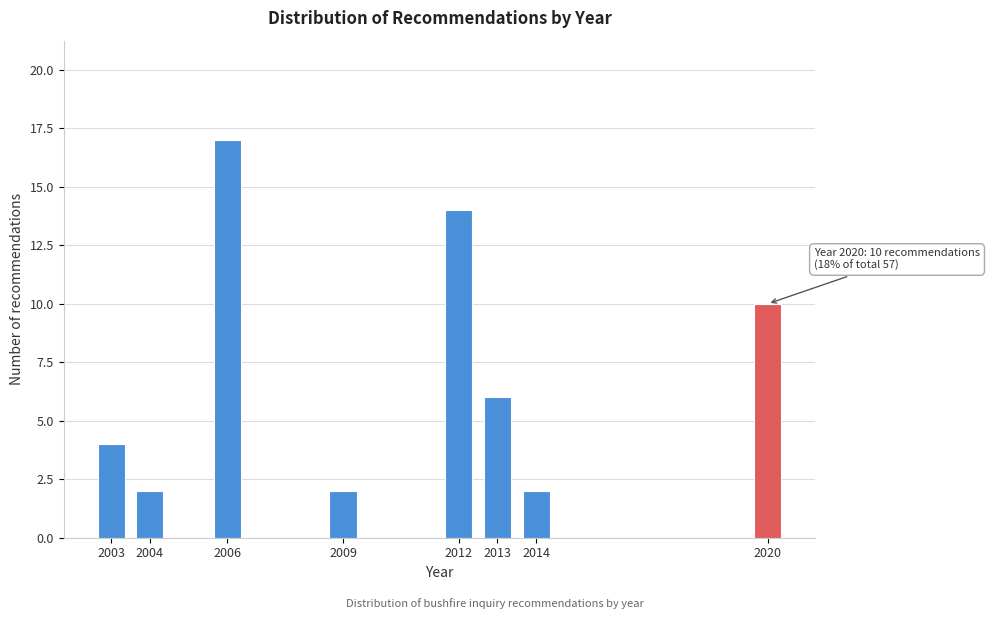

Reading right to left, list all the values displayed in this chart.

2020=10	2014=2	2013=6	2012=14	2009=2	2006=17	2004=2	2003=4